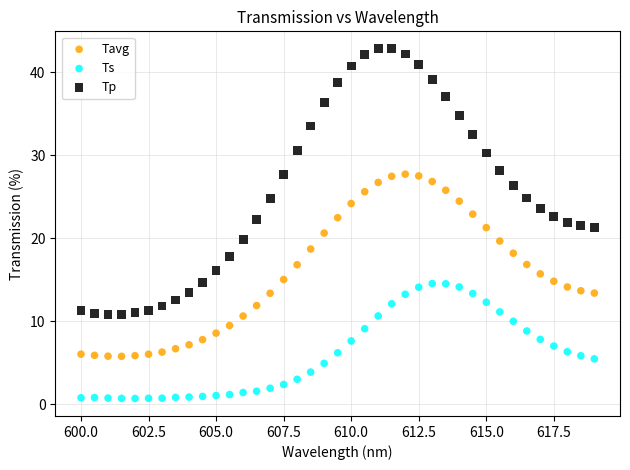

Which series has the widest spread of Y values?

Tp